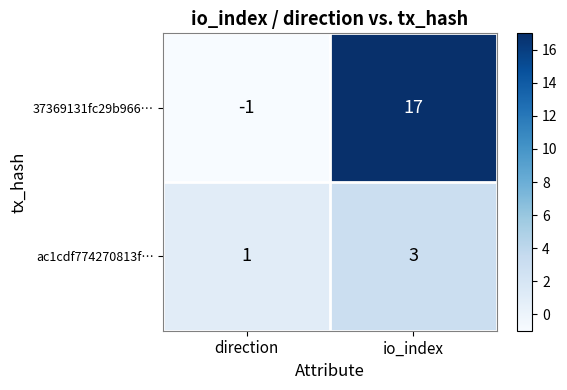

What is the sum of all 37369131fc29b966… values?

16